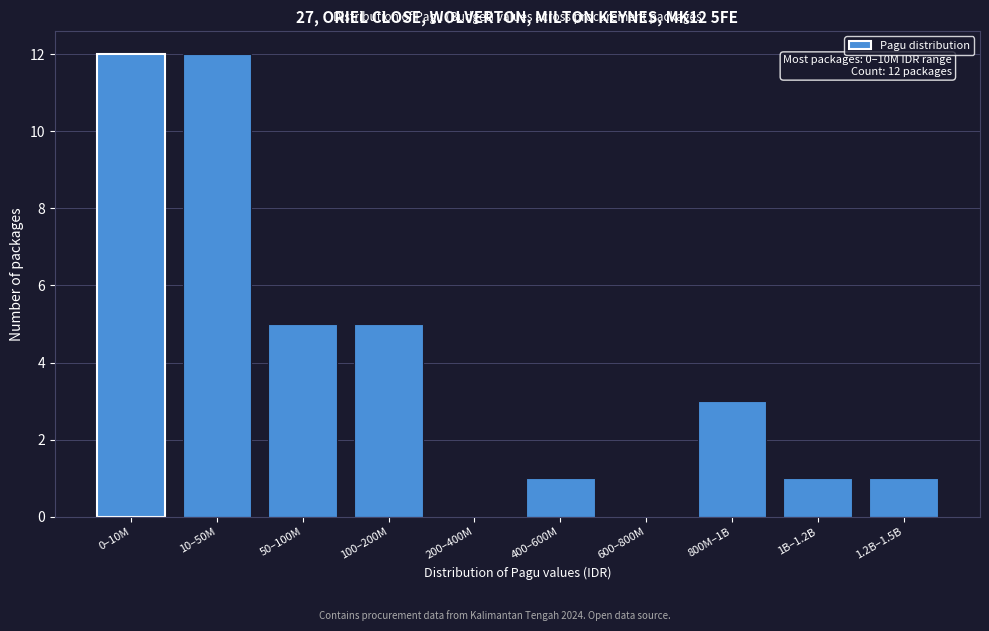

Reading left to right, list all the values displayed in this chart.

0–10M=12	10–50M=12	50–100M=5	100–200M=5	200–400M=0	400–600M=1	600–800M=0	800M–1B=3	1B–1.2B=1	1.2B–1.5B=1